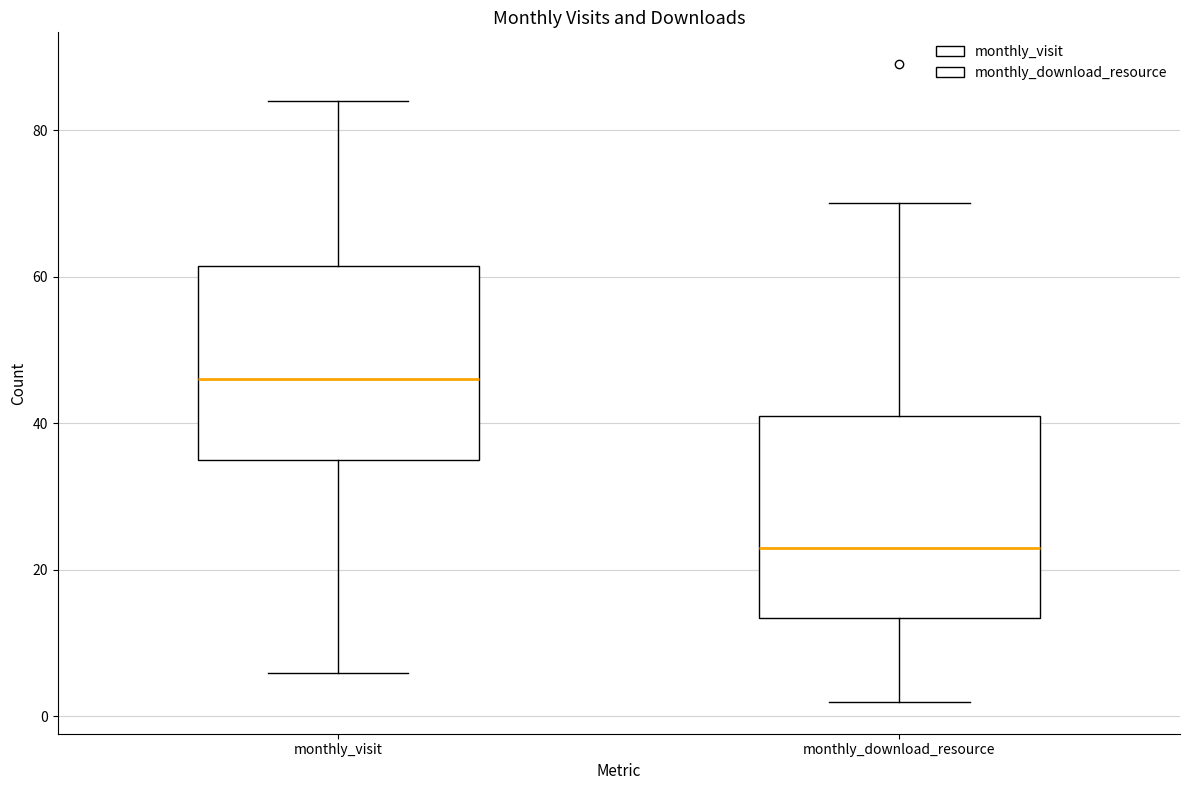

Where is the lower edge of the box for monthly_visit on the y-axis? The values are not printed on the chart, so give them approximately, as read against the axis.

36